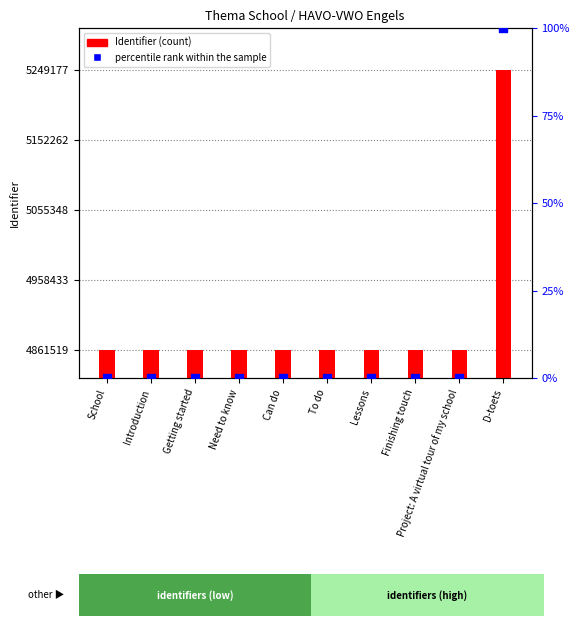

Is the value of Identifier at D-toets greater than the value of percentile rank within the sample at Need to know?

Yes